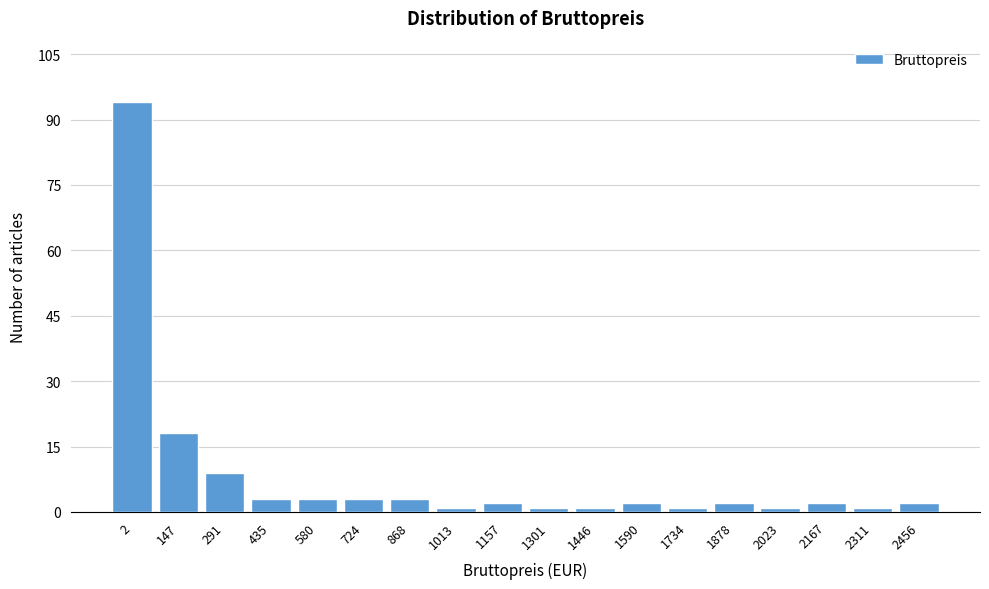

Reading left to right, transcribe all the data shown in this chart.

94	18	9	3	3	3	3	1	2	1	1	2	1	2	1	2	1	2